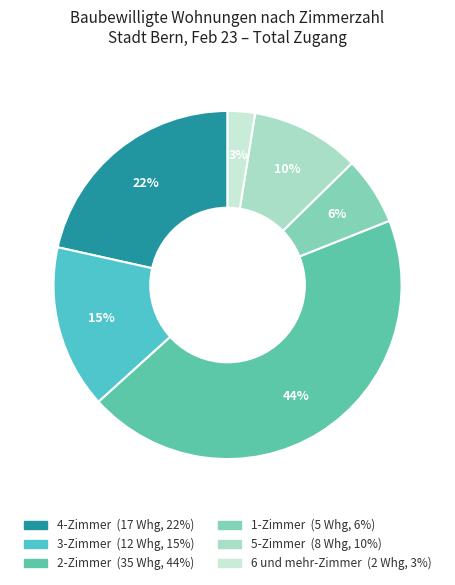

Is the sum of 4-Zimmer and 3-Zimmer greater than half?

No